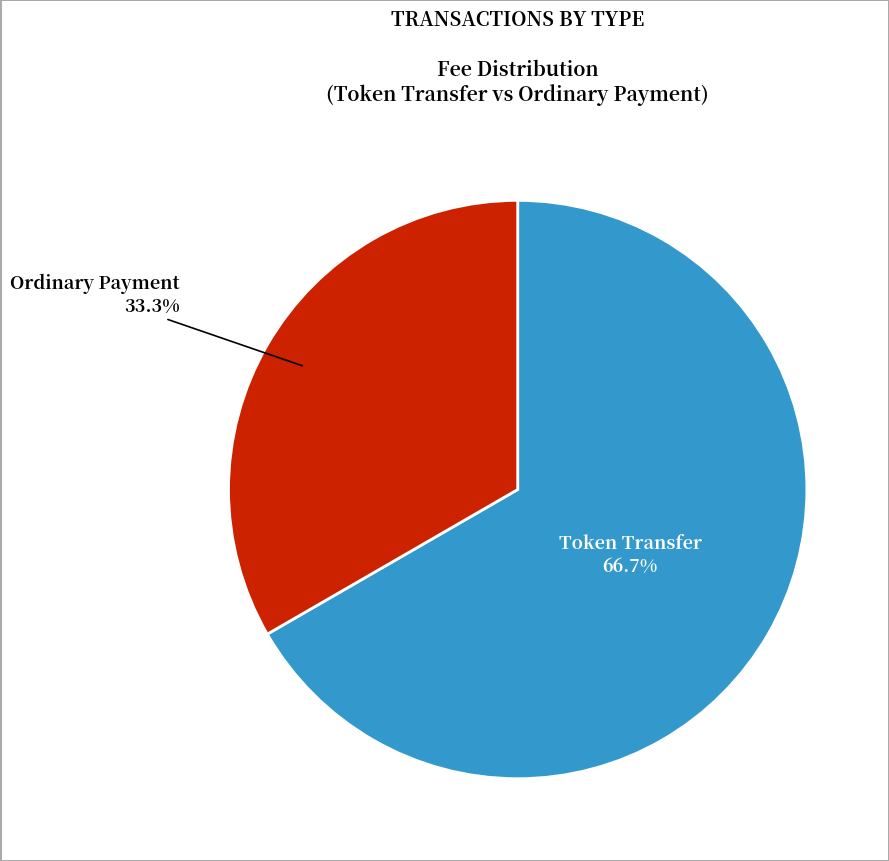

Which slice is the largest?

Token Transfer